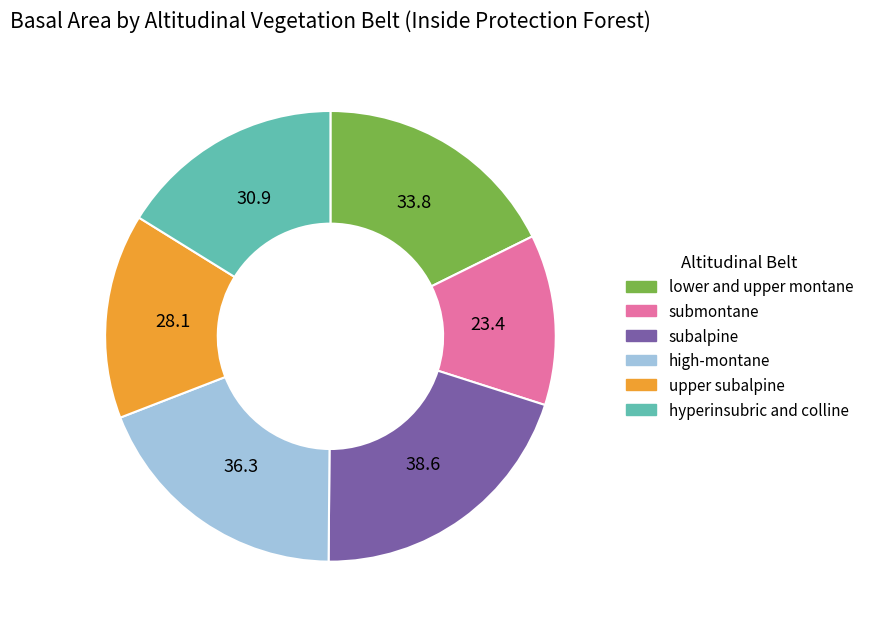

Do high-montane and upper subalpine together represent more than half of the pie?

No